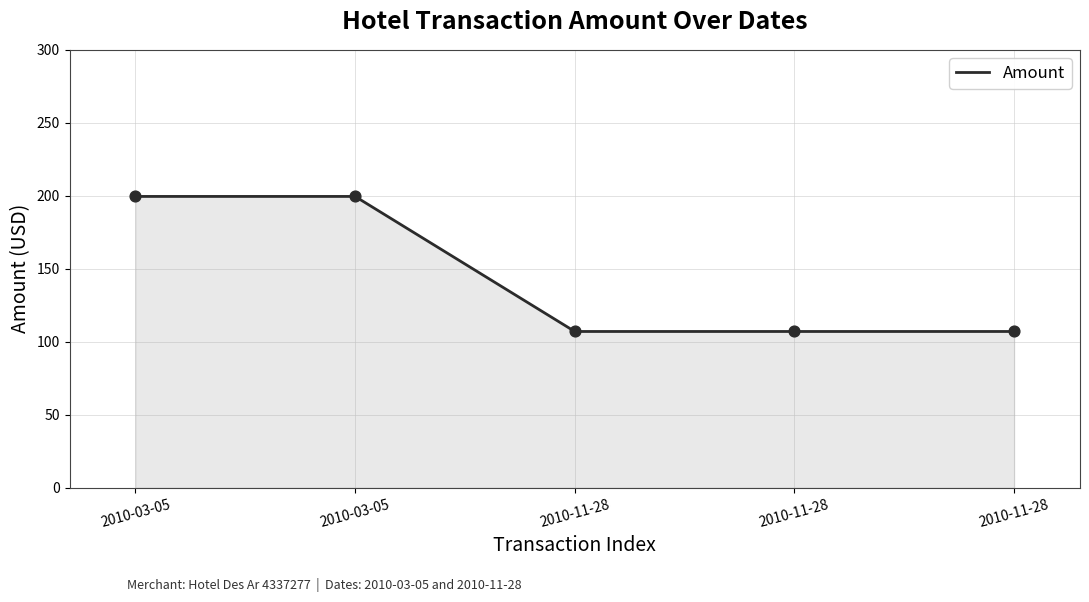

Between 2010-11-28 and 2010-03-05, which is larger?

2010-03-05